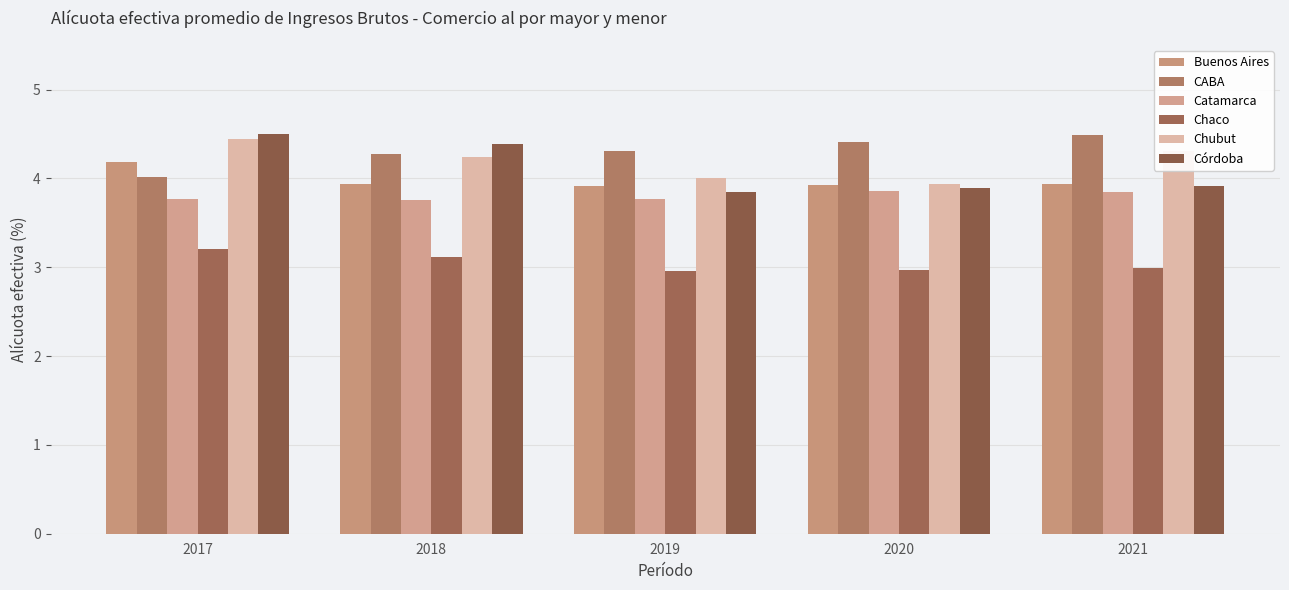

What is the value of the CABA bar at the 3rd from the left?

4.3